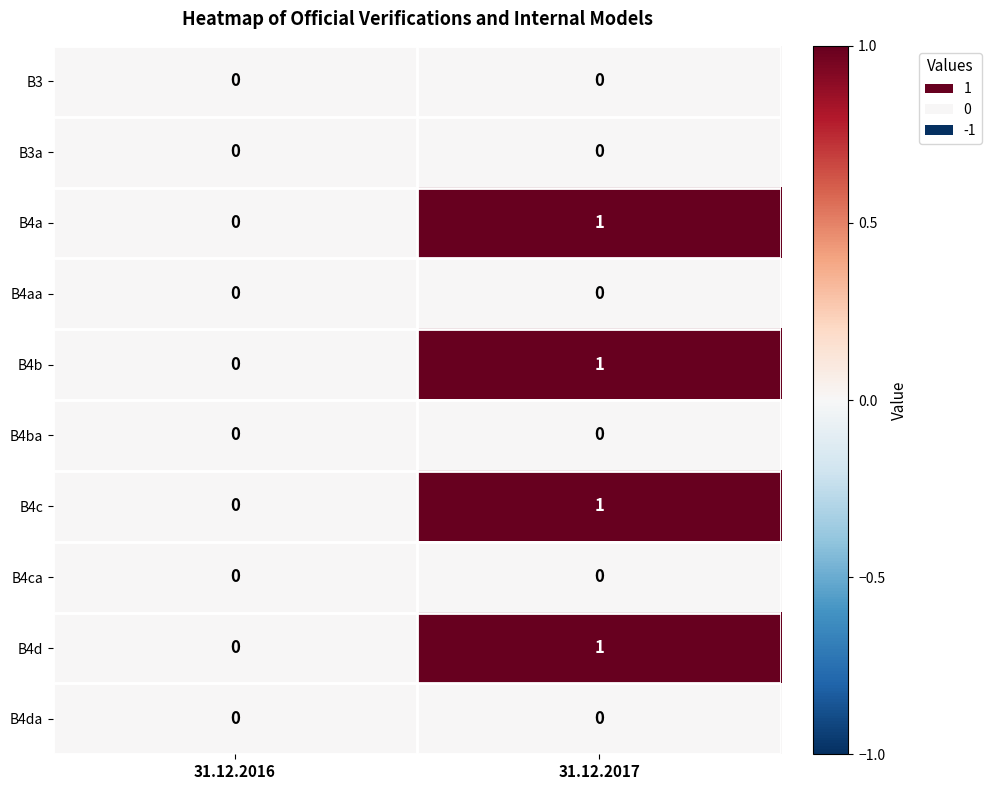

At which label does B4c reach its peak?

31.12.2017